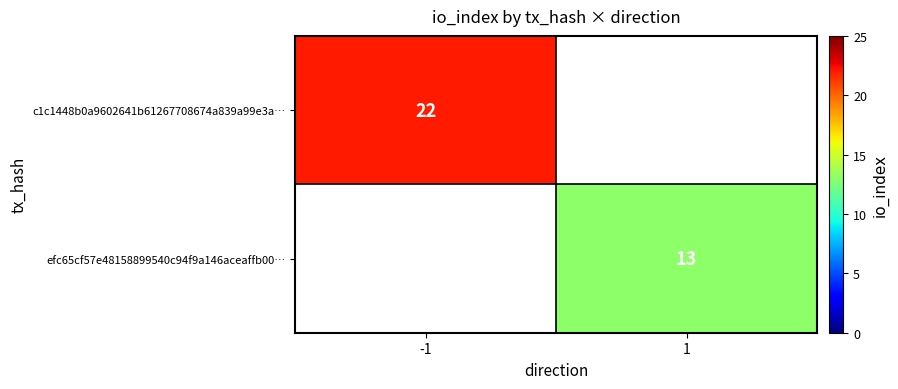

Is it true that c1c1448b0a9602641b61267708674a839a99e3a… equals 36 at -1?

False